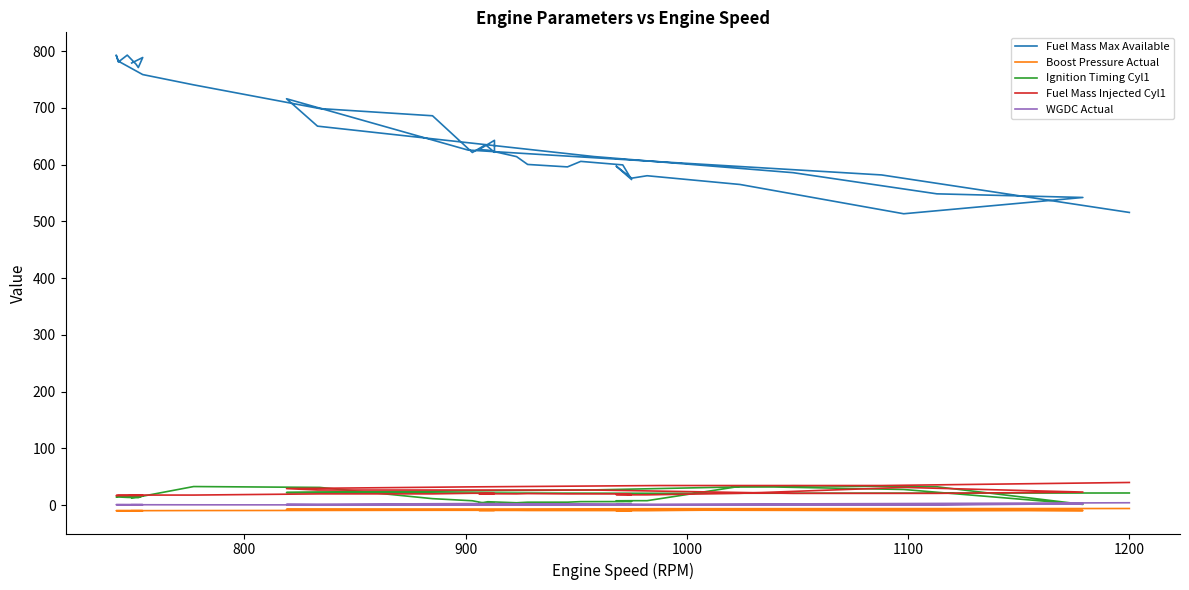

How many data points in Fuel Mass Max Available are less than 621?

19